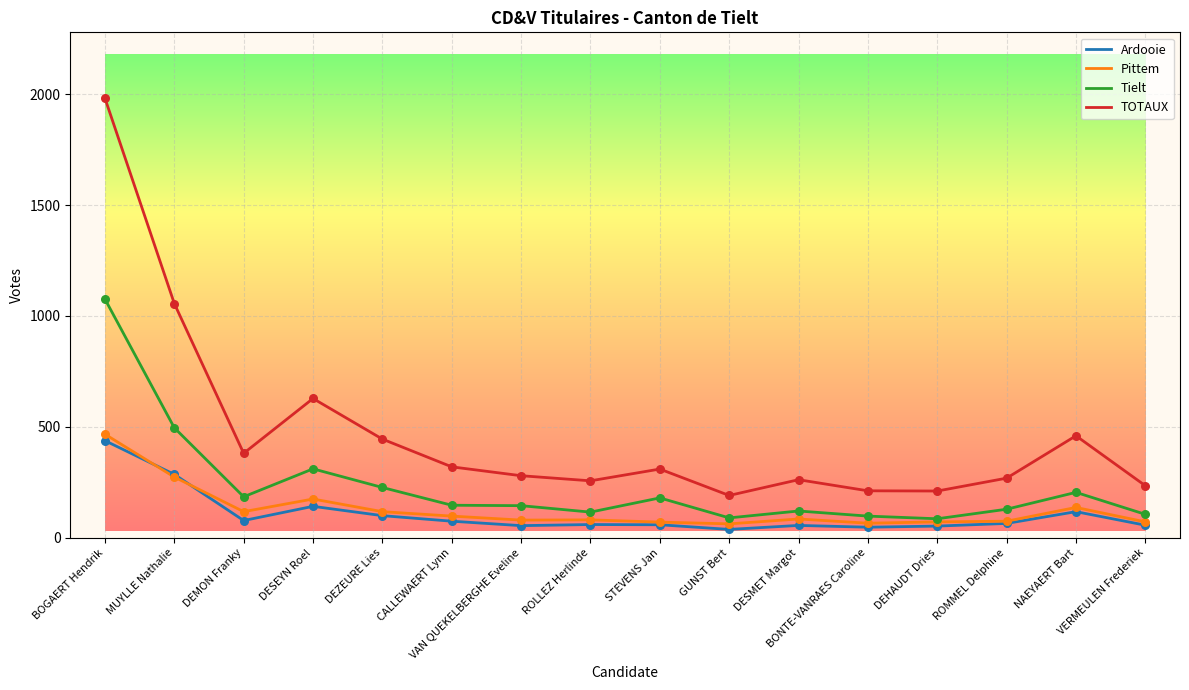

Which series has the largest range (max minus min)?

TOTAUX